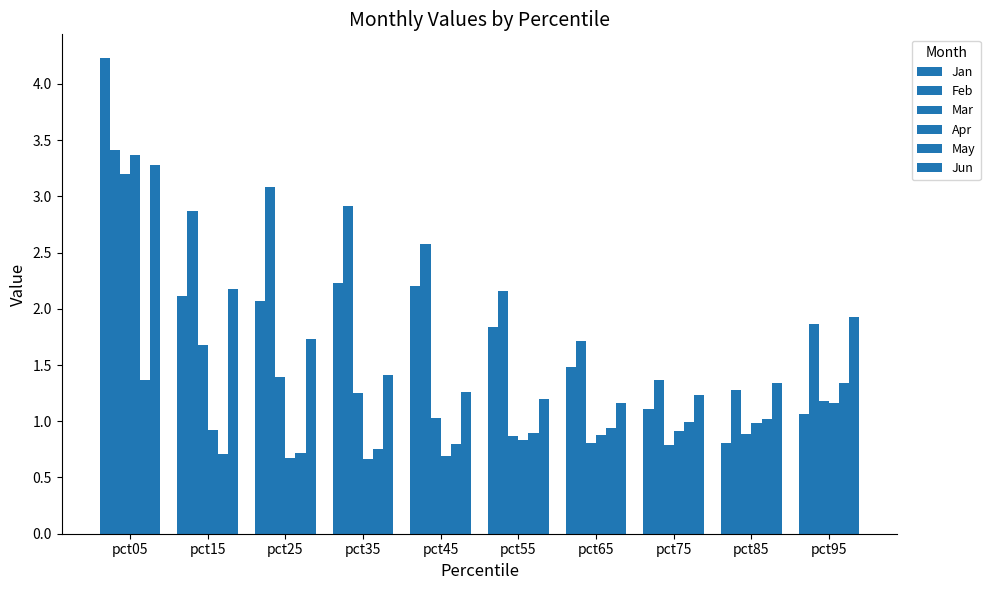

Reading left to right, list all the values displayed in this chart.

Jan: 4.2	2.1	2.1	2.2	2.2	1.8	1.5	1.1	0.8	1.1
Feb: 3.4	2.9	3.1	2.9	2.6	2.2	1.7	1.4	1.3	1.9
Mar: 3.2	1.7	1.4	1.3	1.0	0.9	0.8	0.8	0.9	1.2
Apr: 3.4	0.9	0.7	0.7	0.7	0.8	0.9	0.9	1.0	1.2
May: 1.4	0.7	0.7	0.8	0.8	0.9	0.9	1.0	1.0	1.3
Jun: 3.3	2.2	1.7	1.4	1.3	1.2	1.2	1.2	1.3	1.9